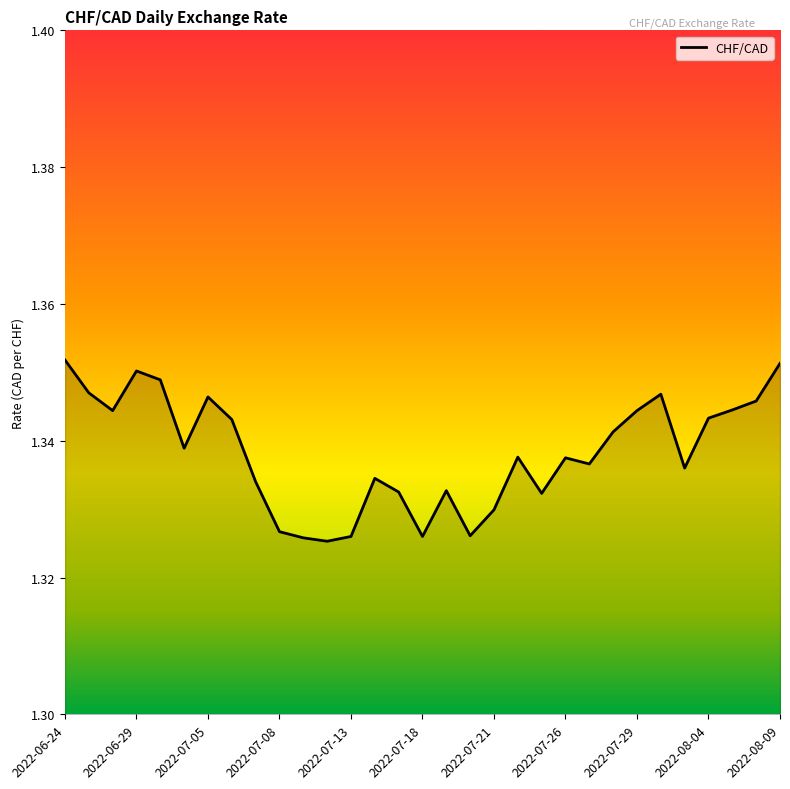

Does the chart display data point markers on the line(s)?

No